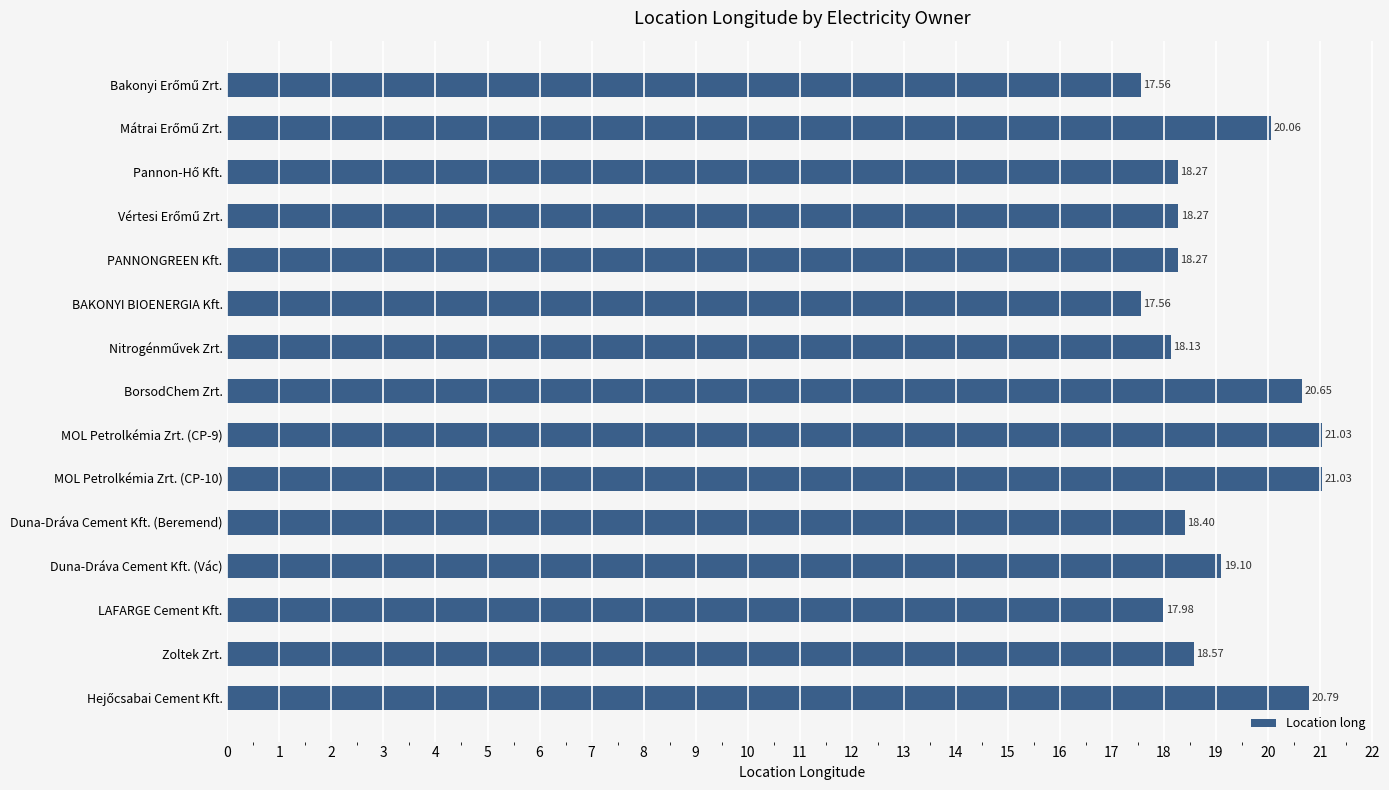

How many values exceed 18?

12